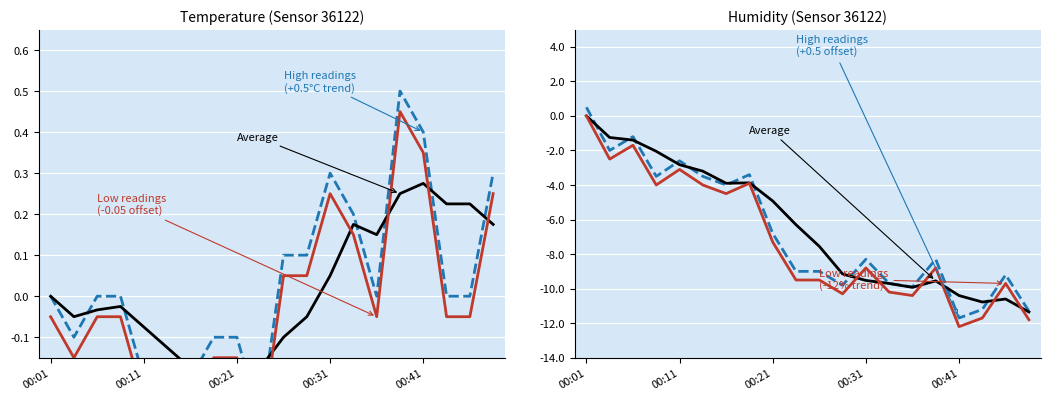

Which series has the largest range (max minus min)?

High readings